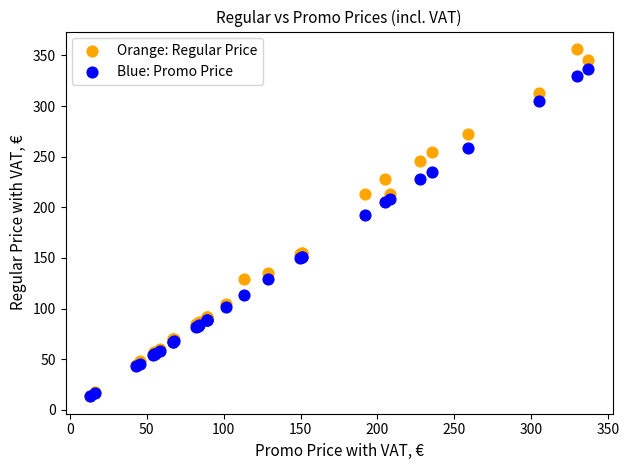

In the Orange: Regular Price series, what Y value is closest to 185?

213.6